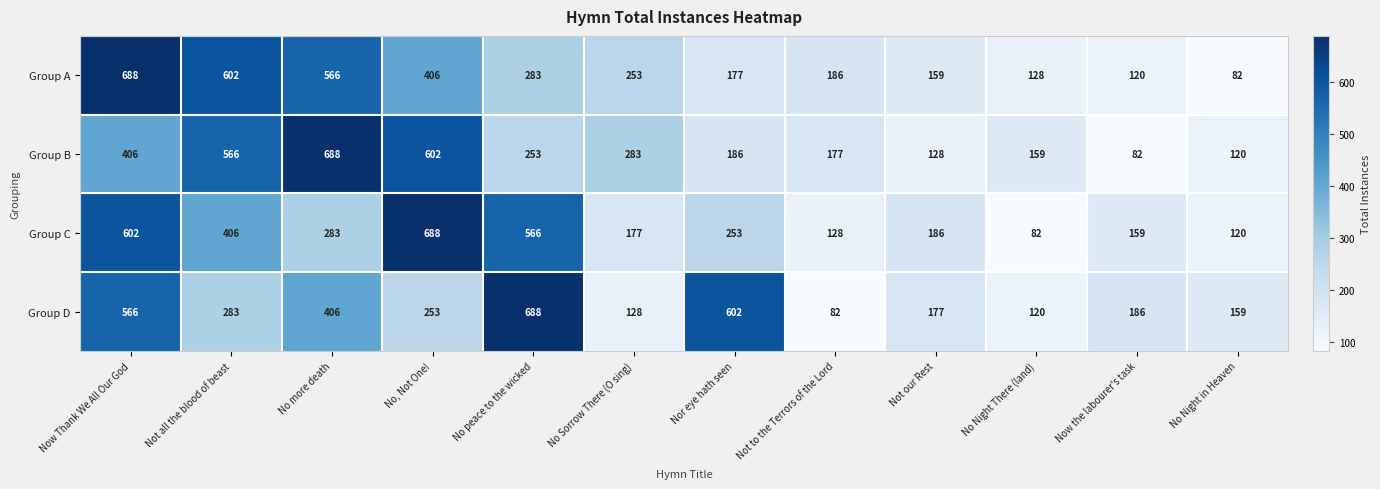

What is the lowest value of the Group B series?

82